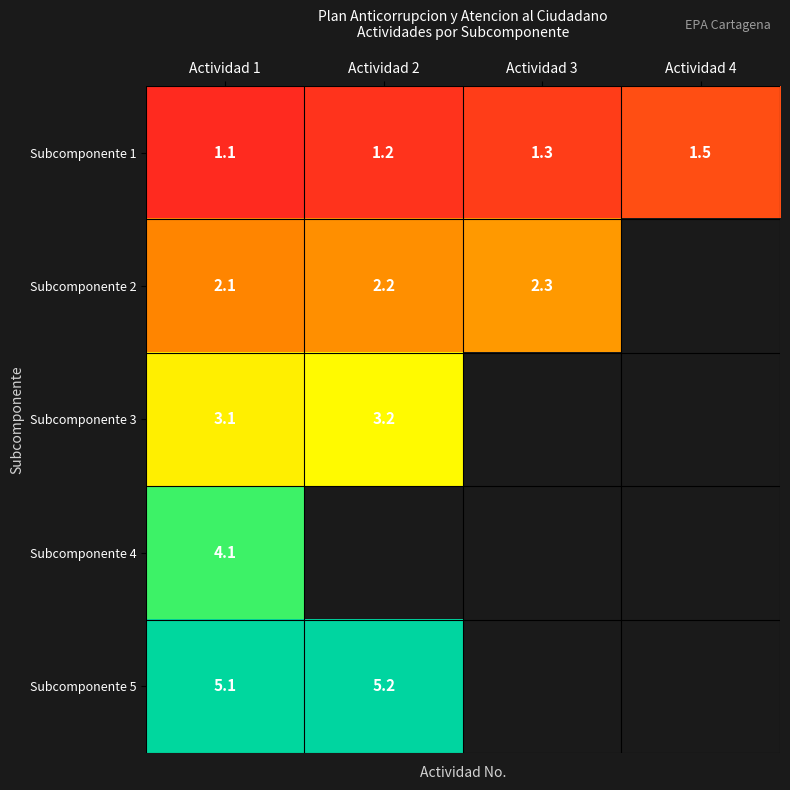

What is the minimum value for Subcomponente 1?

1.1